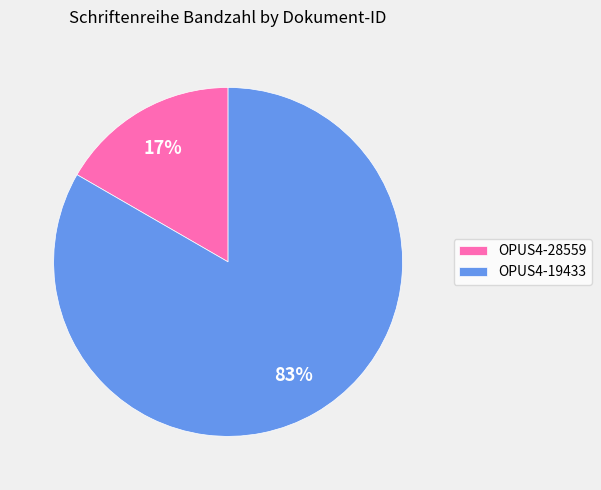

Between OPUS4-19433 and OPUS4-28559, which is larger?

OPUS4-19433